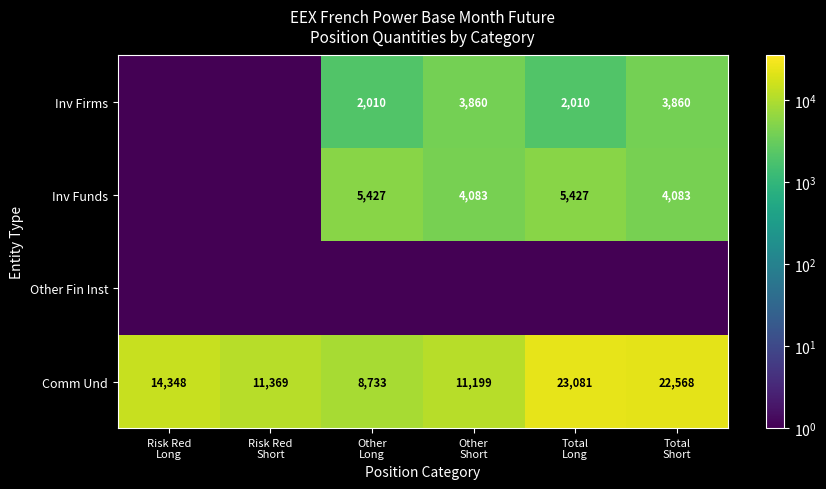

List the labels in order of Other Fin Inst value, smallest first.

Risk Red Long, Risk Red Short, Other Long, Other Short, Total Long, Total Short